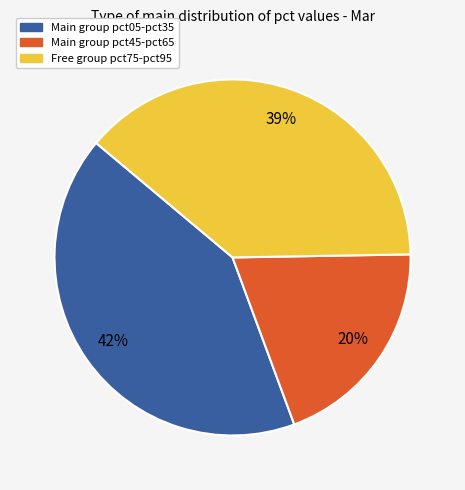

To the nearest percent, what is the average slice percentage?

33%